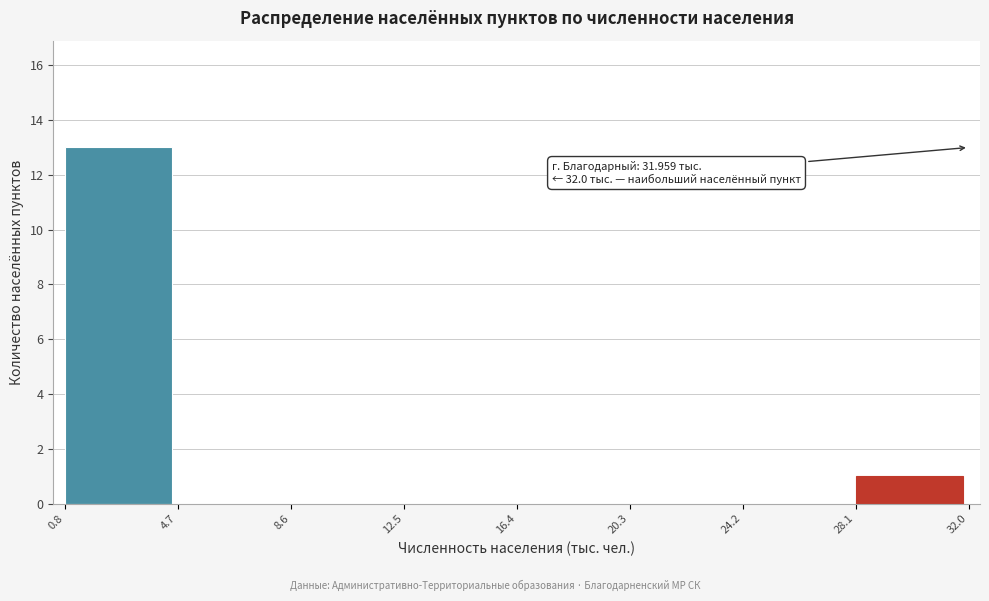

Which range on the x-axis has the tallest bar?

0.8 to 4.7